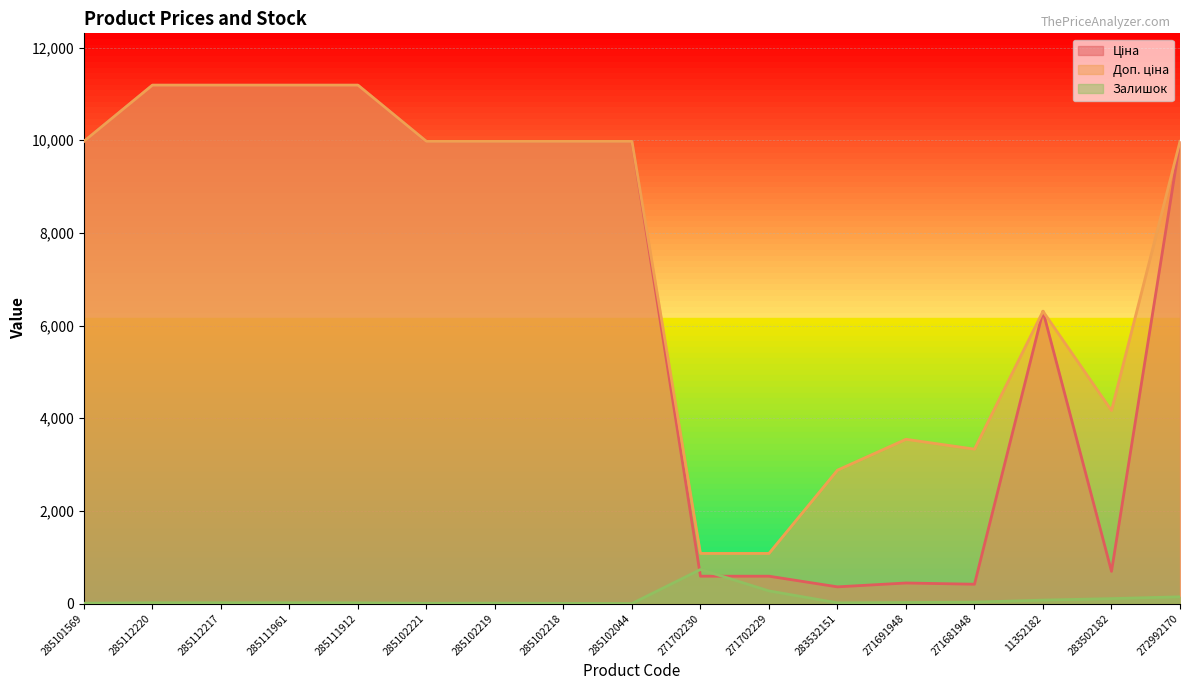

In Доп. ціна, how many points are lower than both neighbors (excluding endpoints)?

2